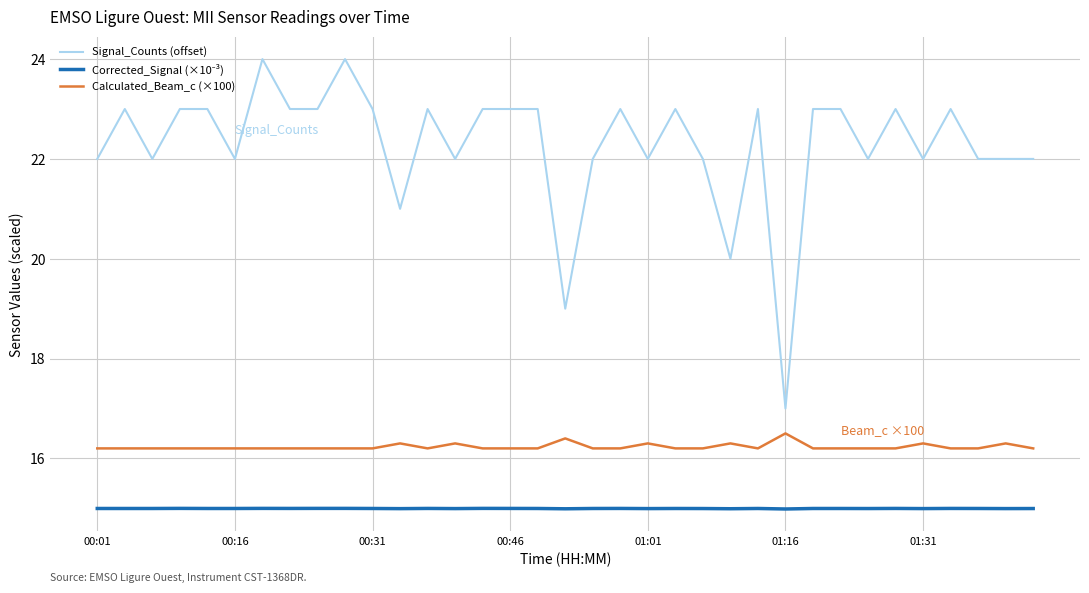

Which series has the widest spread of values?

Signal_Counts (offset)